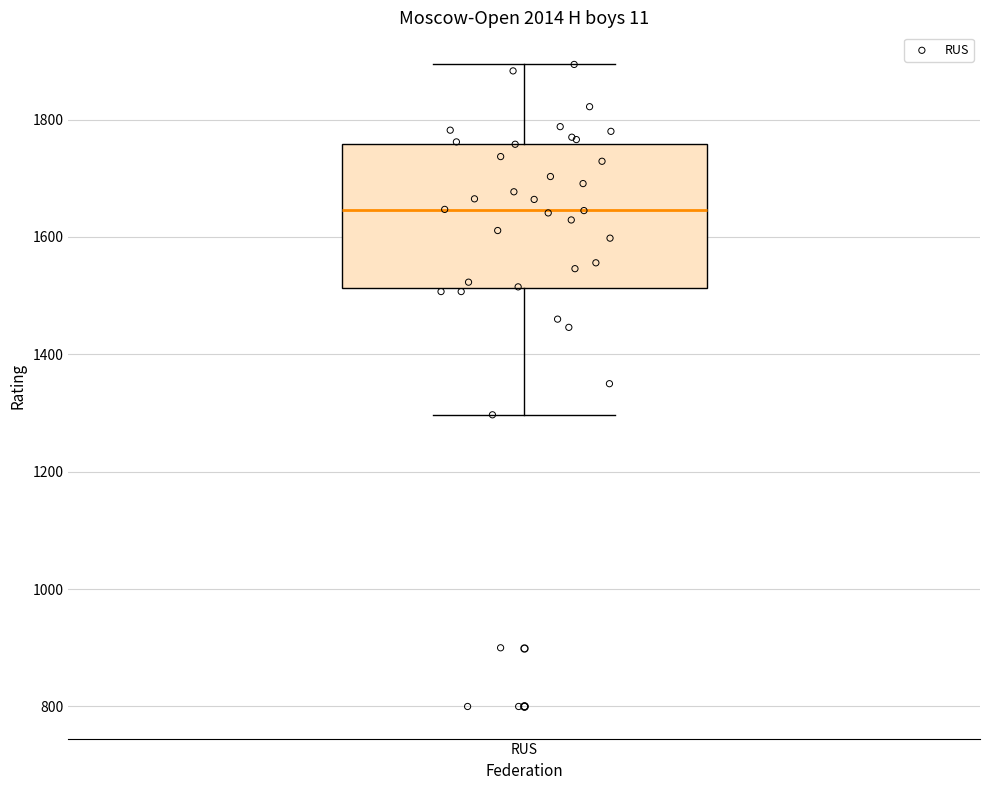

Transcribe this box plot: give where the median line is, the range the box spans, and where the two whiskers end, as read against the y-axis. The values are not printed on the chart, so give them approximately, as read against the axis.

median 1640, box 1520 to 1760, whiskers 1300 to 1900